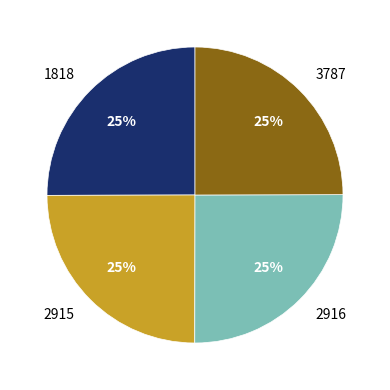

To the nearest percent, what percentage of the pie is 1818?

25%